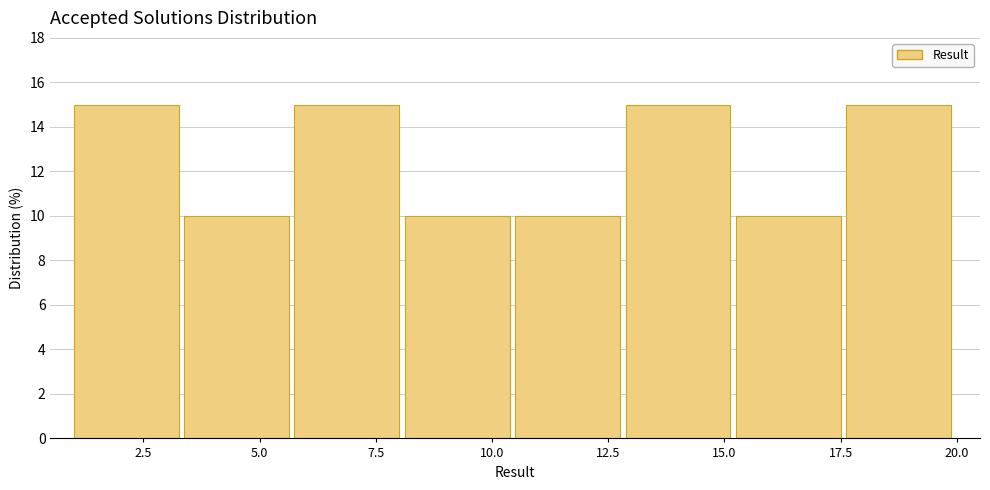

What is the height of the bar covering 17.5 to 20.0 on the x-axis? Neither the bar edges nor the heights are printed on the chart, so give them approximately, as read against the axes.

15